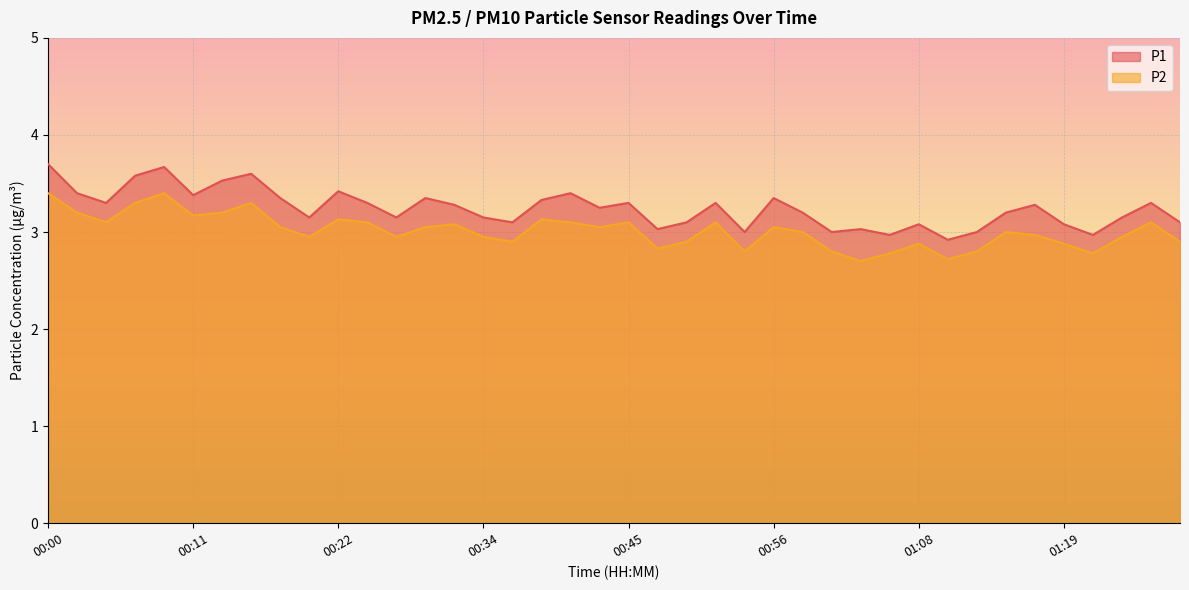

What is the smallest value displayed?

2.7